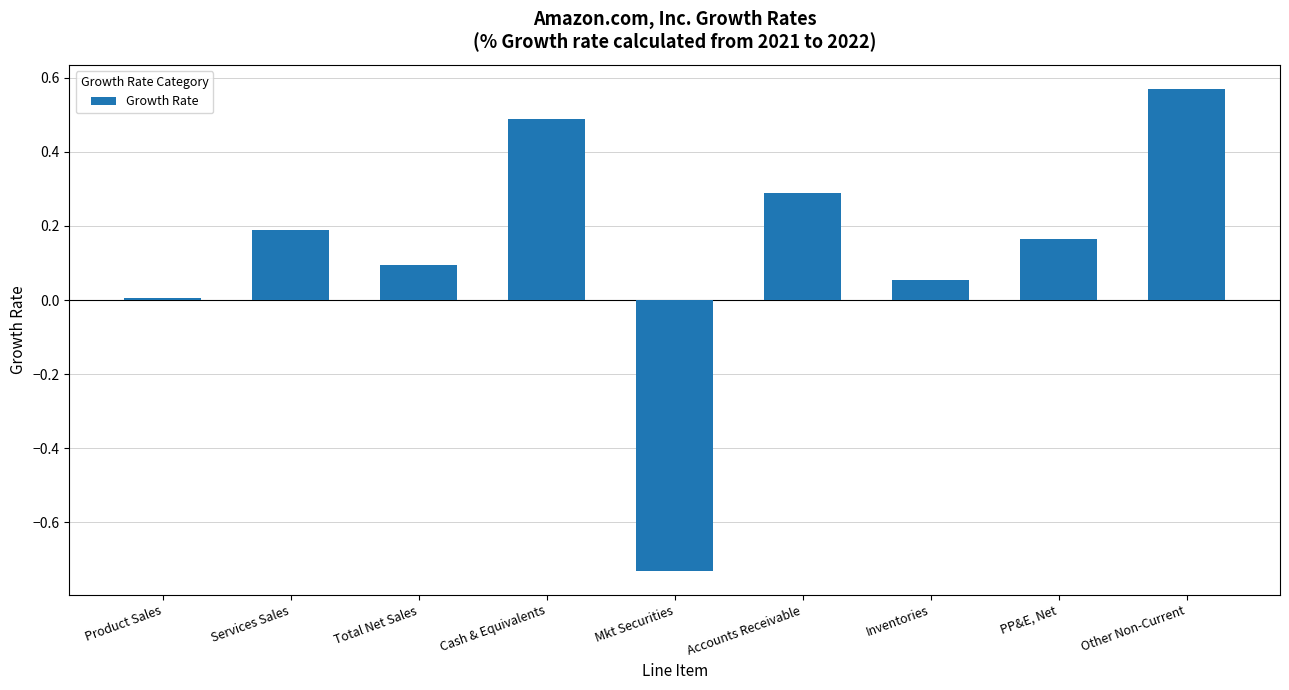

Which category has the lowest value across all series?

Mkt Securities